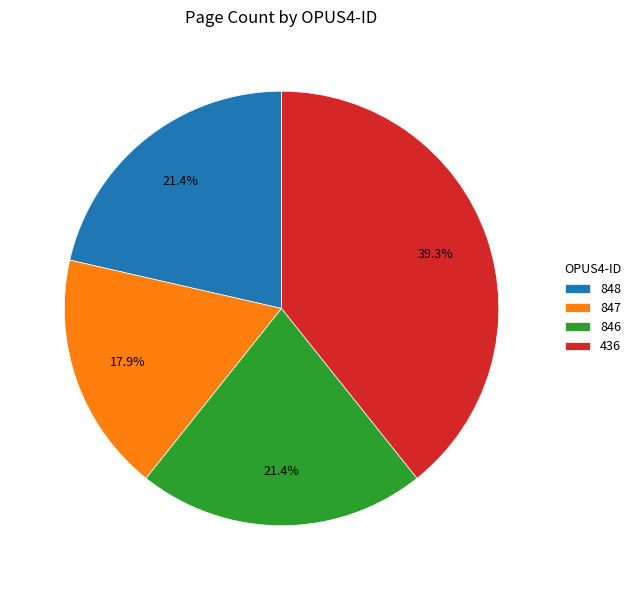

Is there a majority slice in this chart?

No